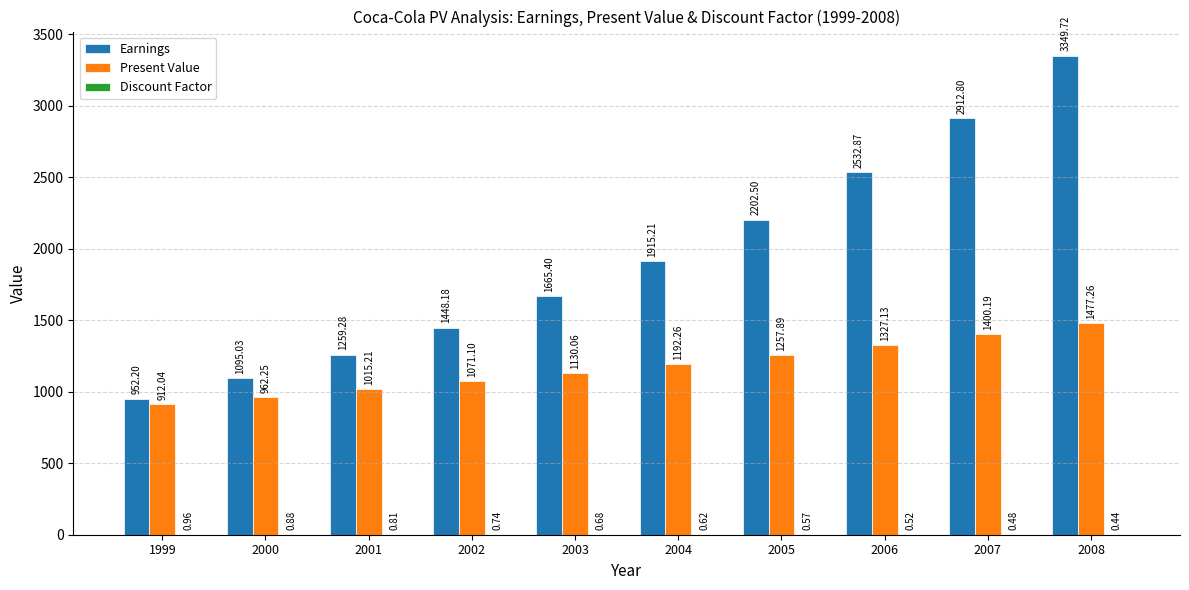

What is the spread (max minus min) of values at 2005?

2201.9